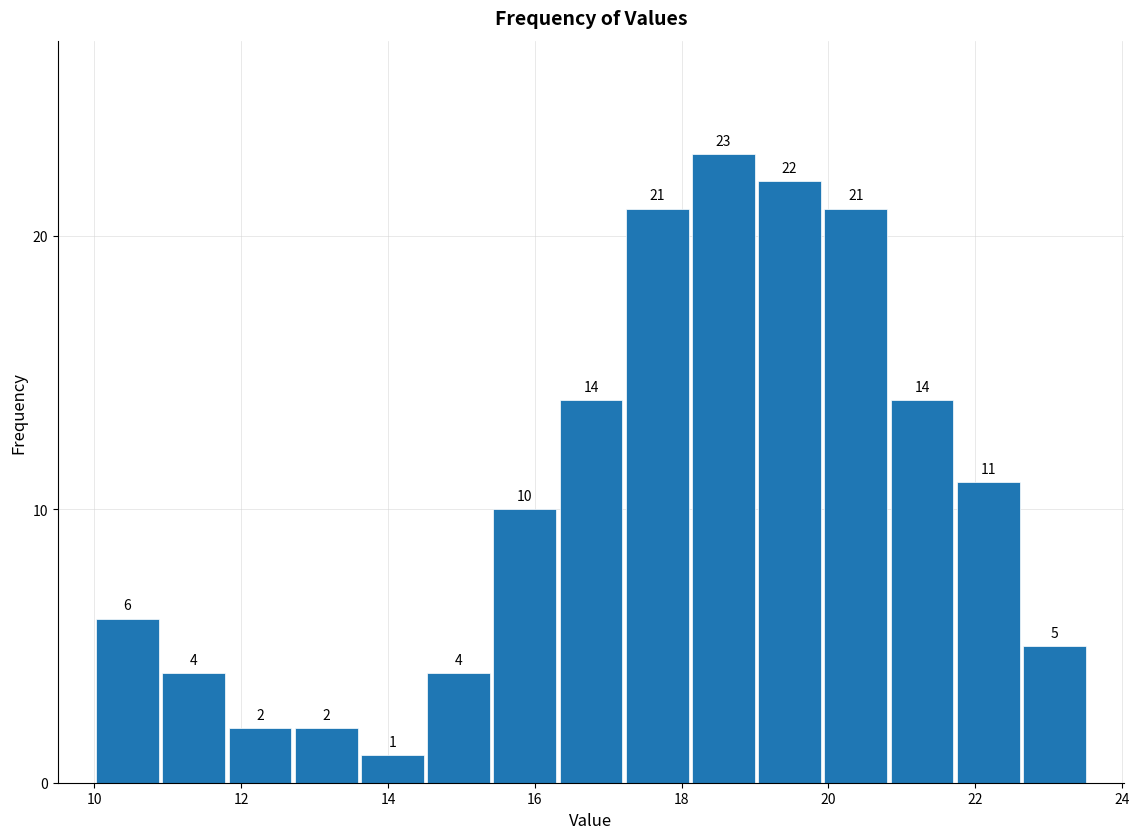

Reading left to right, list every bar in this chart as the range it spans on the x-axis followed by its height. The bar edges are not printed on the chart, so give them approximately, as read against the axis.

10.0 to 11.0: 6
11.0 to 11.8: 4
11.8 to 12.8: 2
12.8 to 13.6: 2
13.6 to 14.6: 1
14.6 to 15.4: 4
15.4 to 16.4: 10
16.4 to 17.2: 14
17.2 to 18.2: 21
18.2 to 19.0: 23
19.0 to 20.0: 22
20.0 to 20.8: 21
20.8 to 21.8: 14
21.8 to 22.6: 11
22.6 to 23.6: 5